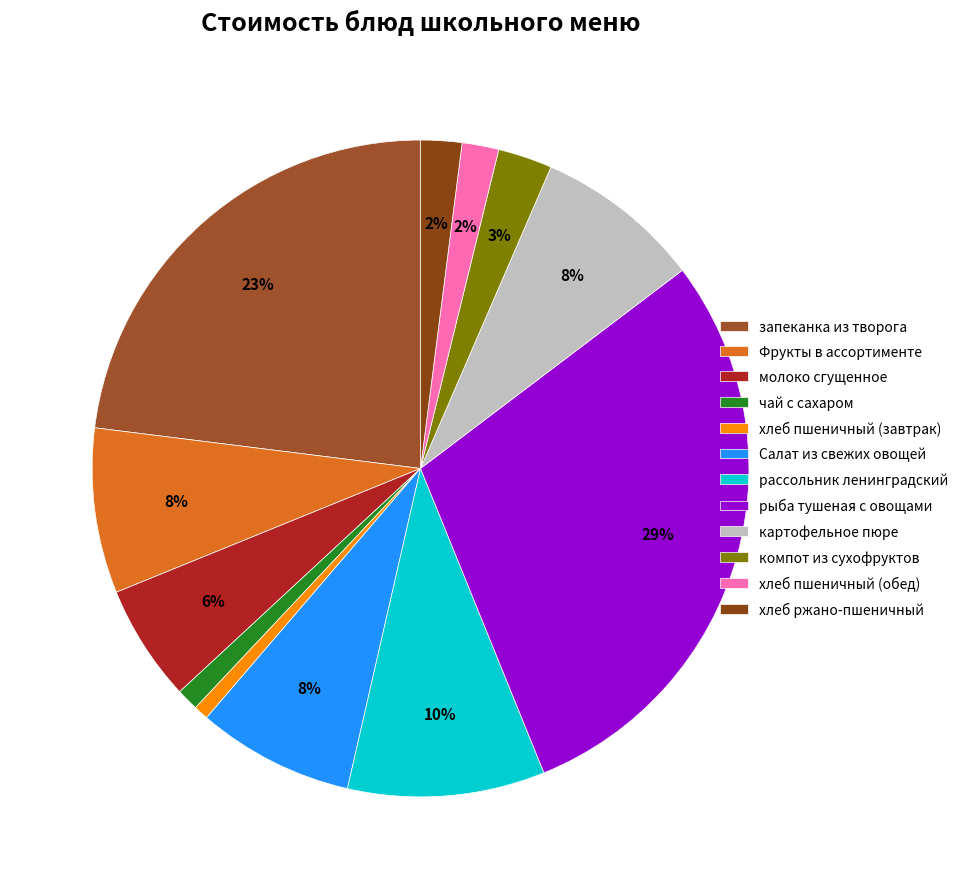

To the nearest percent, what is the difference between the largest and smallest slice percentages?

28%